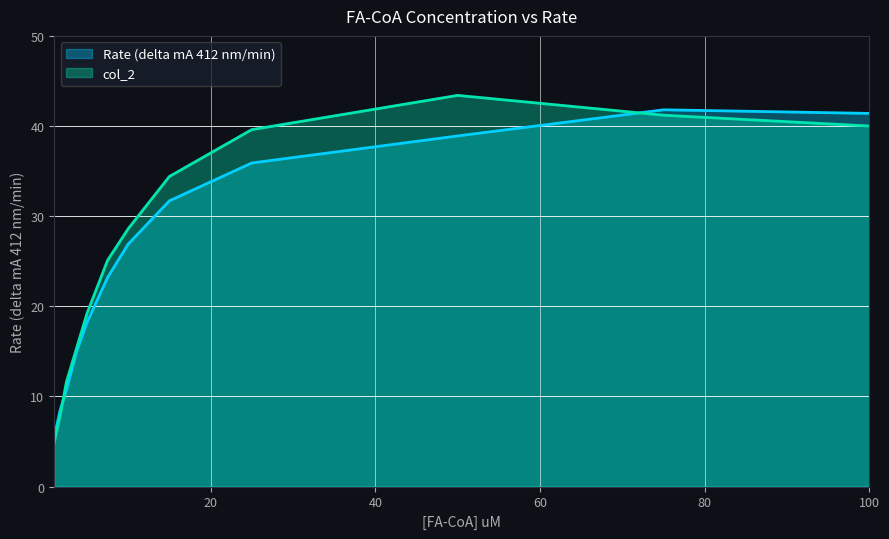

What is the difference between the maximum and minimum values in the col_2 (line) series?

38.6